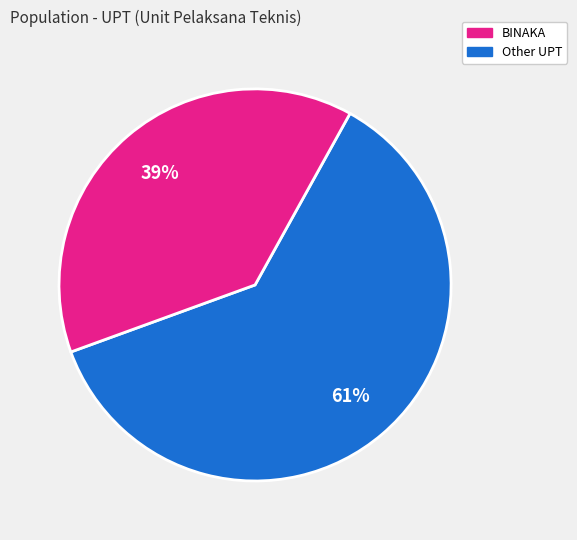

To the nearest percent, what is the average slice percentage?

50%